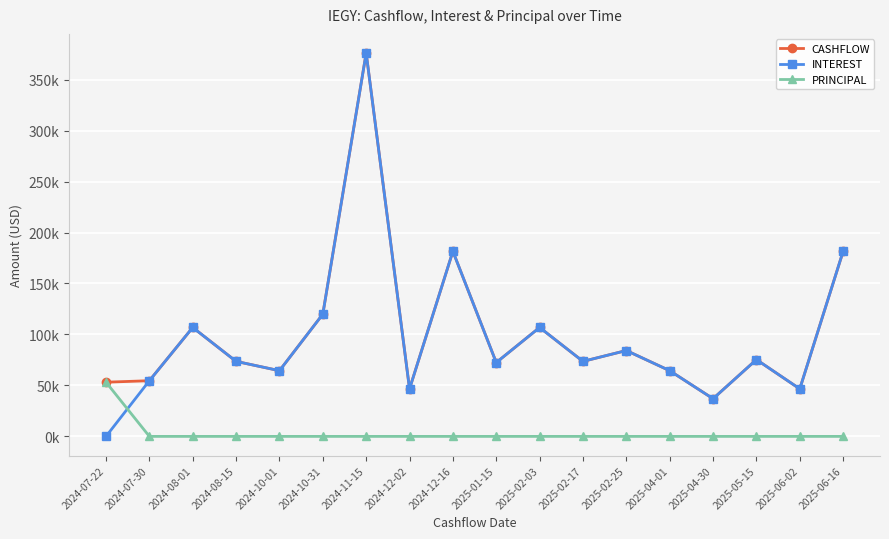

Where is the first local maximum for CASHFLOW?

2024-08-01